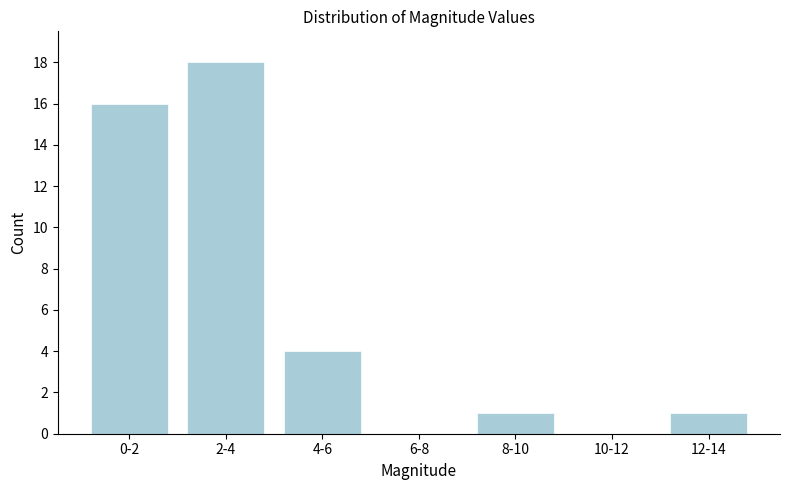

Reading left to right, what are all the values shown in this chart?

0-2=16	2-4=18	4-6=4	6-8=0	8-10=1	10-12=0	12-14=1